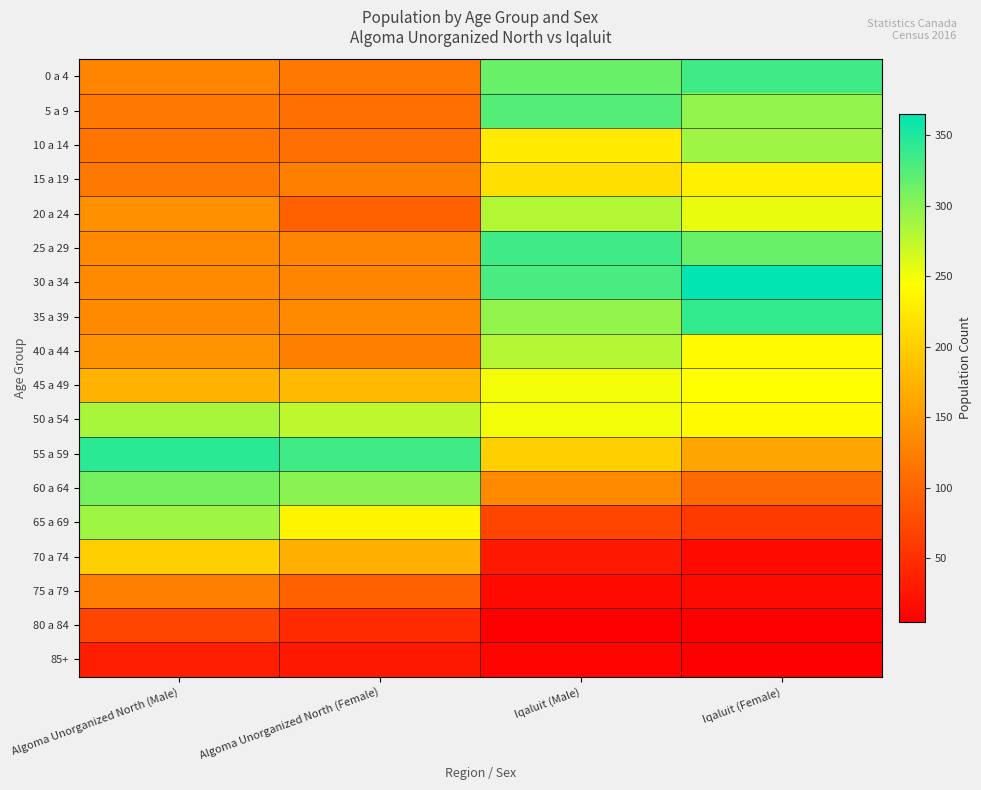

Reading right to left, transcribe all the data shown in this chart.

0 a 4: Iqaluit (Female)=335	Iqaluit (Male)=315	Algoma Unorganized North (Female)=120	Algoma Unorganized North (Male)=130
5 a 9: Iqaluit (Female)=295	Iqaluit (Male)=325	Algoma Unorganized North (Female)=110	Algoma Unorganized North (Male)=120
10 a 14: Iqaluit (Female)=290	Iqaluit (Male)=225	Algoma Unorganized North (Female)=110	Algoma Unorganized North (Male)=115
15 a 19: Iqaluit (Female)=230	Iqaluit (Male)=215	Algoma Unorganized North (Female)=125	Algoma Unorganized North (Male)=120
20 a 24: Iqaluit (Female)=255	Iqaluit (Male)=280	Algoma Unorganized North (Female)=95	Algoma Unorganized North (Male)=140
25 a 29: Iqaluit (Female)=315	Iqaluit (Male)=335	Algoma Unorganized North (Female)=130	Algoma Unorganized North (Male)=135
30 a 34: Iqaluit (Female)=365	Iqaluit (Male)=330	Algoma Unorganized North (Female)=130	Algoma Unorganized North (Male)=135
35 a 39: Iqaluit (Female)=340	Iqaluit (Male)=295	Algoma Unorganized North (Female)=135	Algoma Unorganized North (Male)=135
40 a 44: Iqaluit (Female)=240	Iqaluit (Male)=280	Algoma Unorganized North (Female)=125	Algoma Unorganized North (Male)=145
45 a 49: Iqaluit (Female)=245	Iqaluit (Male)=250	Algoma Unorganized North (Female)=180	Algoma Unorganized North (Male)=175
50 a 54: Iqaluit (Female)=240	Iqaluit (Male)=250	Algoma Unorganized North (Female)=275	Algoma Unorganized North (Male)=285
55 a 59: Iqaluit (Female)=160	Iqaluit (Male)=200	Algoma Unorganized North (Female)=335	Algoma Unorganized North (Male)=345
60 a 64: Iqaluit (Female)=105	Iqaluit (Male)=135	Algoma Unorganized North (Female)=300	Algoma Unorganized North (Male)=310
65 a 69: Iqaluit (Female)=60	Iqaluit (Male)=70	Algoma Unorganized North (Female)=235	Algoma Unorganized North (Male)=290
70 a 74: Iqaluit (Female)=15	Iqaluit (Male)=30	Algoma Unorganized North (Female)=170	Algoma Unorganized North (Male)=200
75 a 79: Iqaluit (Female)=15	Iqaluit (Male)=15	Algoma Unorganized North (Female)=95	Algoma Unorganized North (Male)=125
80 a 84: Iqaluit (Female)=5	Iqaluit (Male)=5	Algoma Unorganized North (Female)=45	Algoma Unorganized North (Male)=70
85+: Iqaluit (Female)=5	Iqaluit (Male)=10	Algoma Unorganized North (Female)=30	Algoma Unorganized North (Male)=35